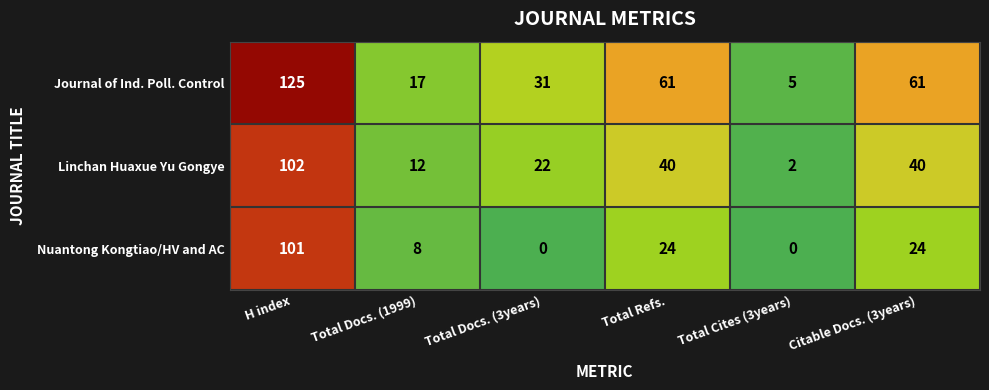

How many data points does each series have?

6